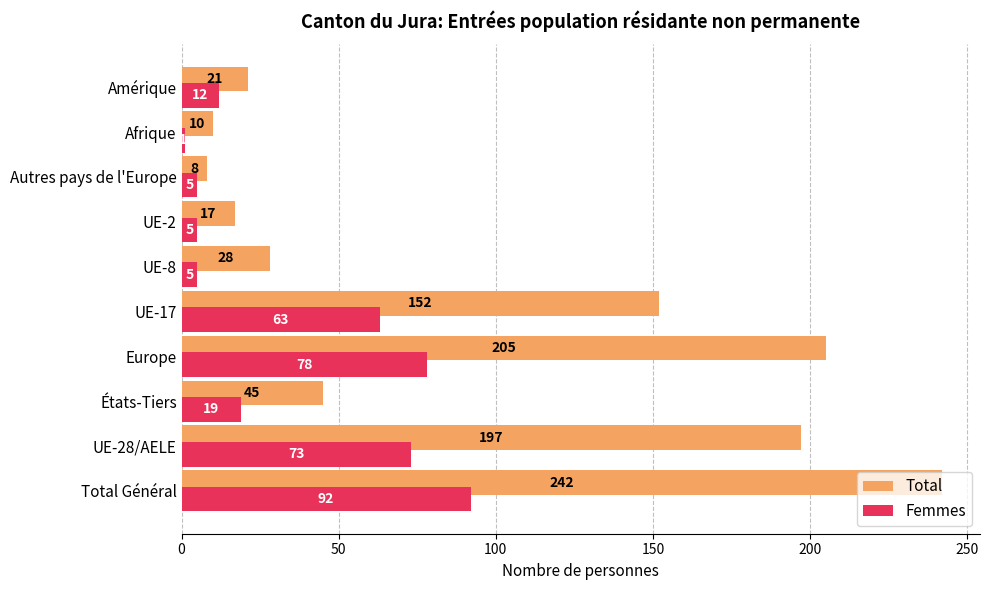

Read the Total value at Total Général.

242